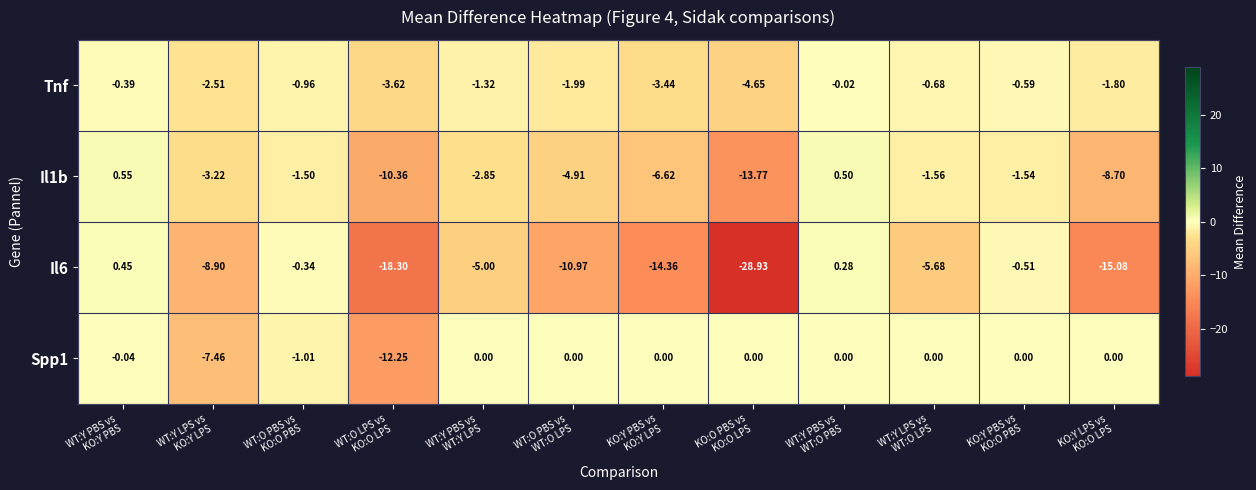

How many distinct data groups are displayed?

4